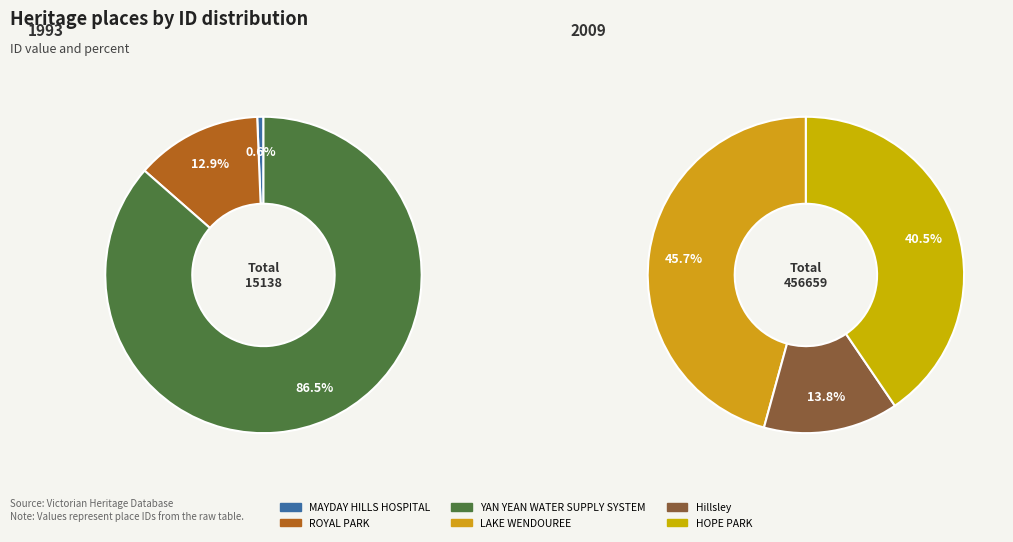

True or false: ROYAL PARK accounts for 10% of the total.

False